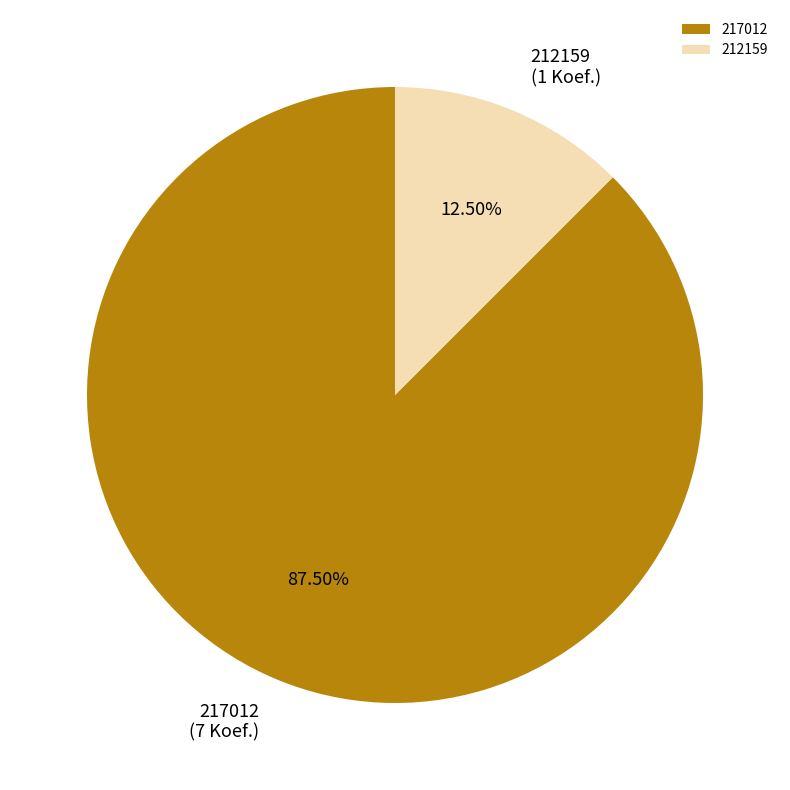

Which category accounts for the majority?

217012